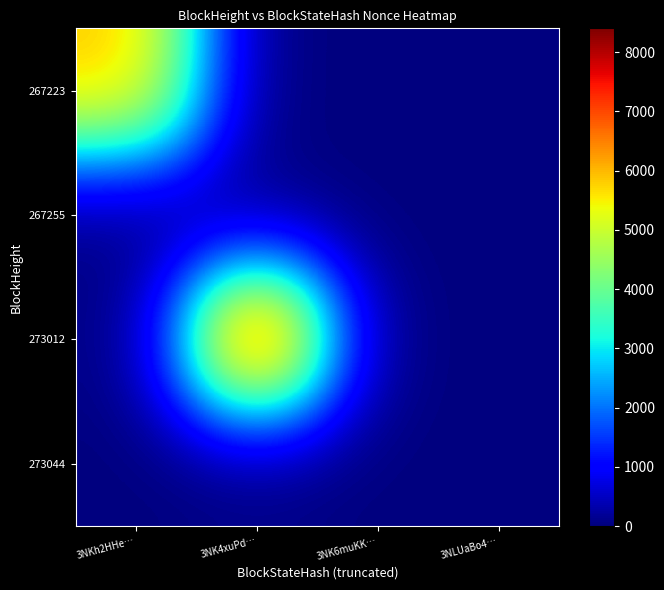

Which category has the lowest value across all series?

3NK4xuPd…